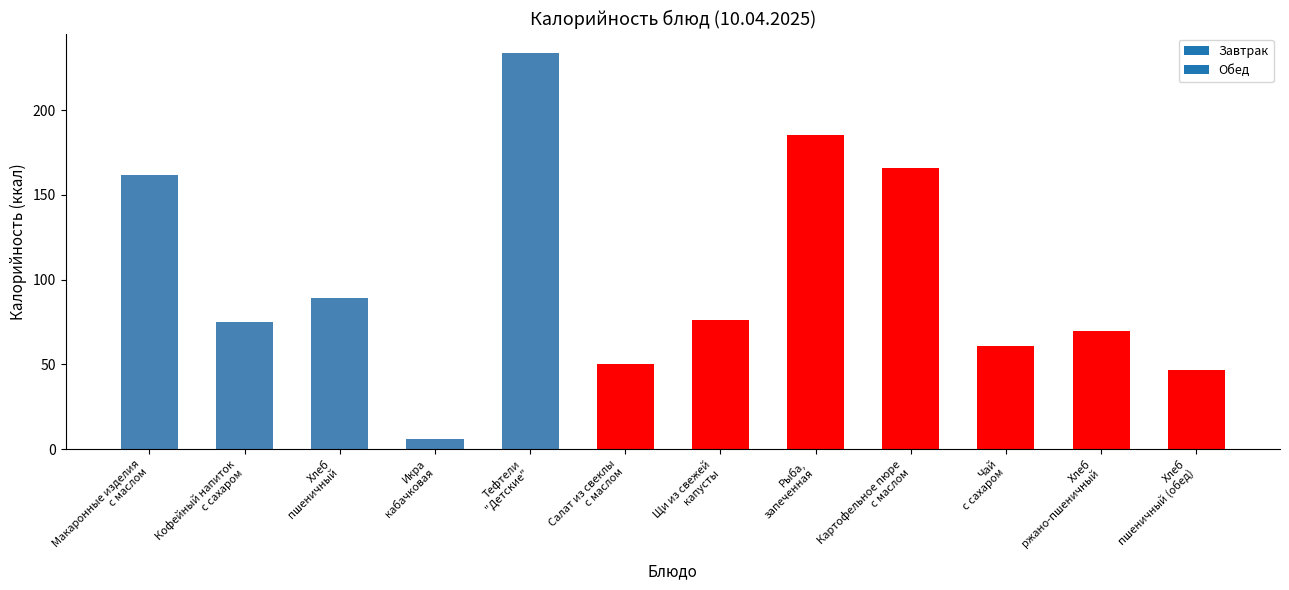

Are the bars horizontal?

No